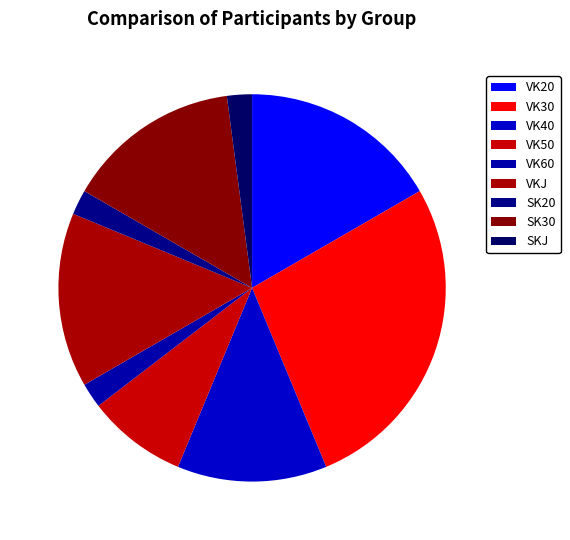

How many segments does this pie chart have?

9